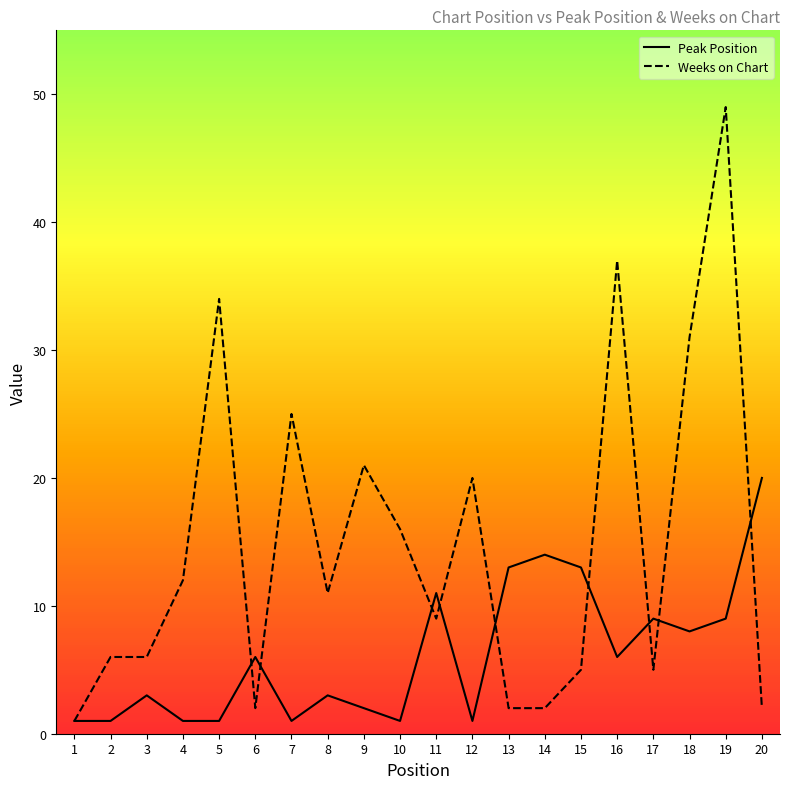

Where is Weeks on Chart nearest to the value 25?

7